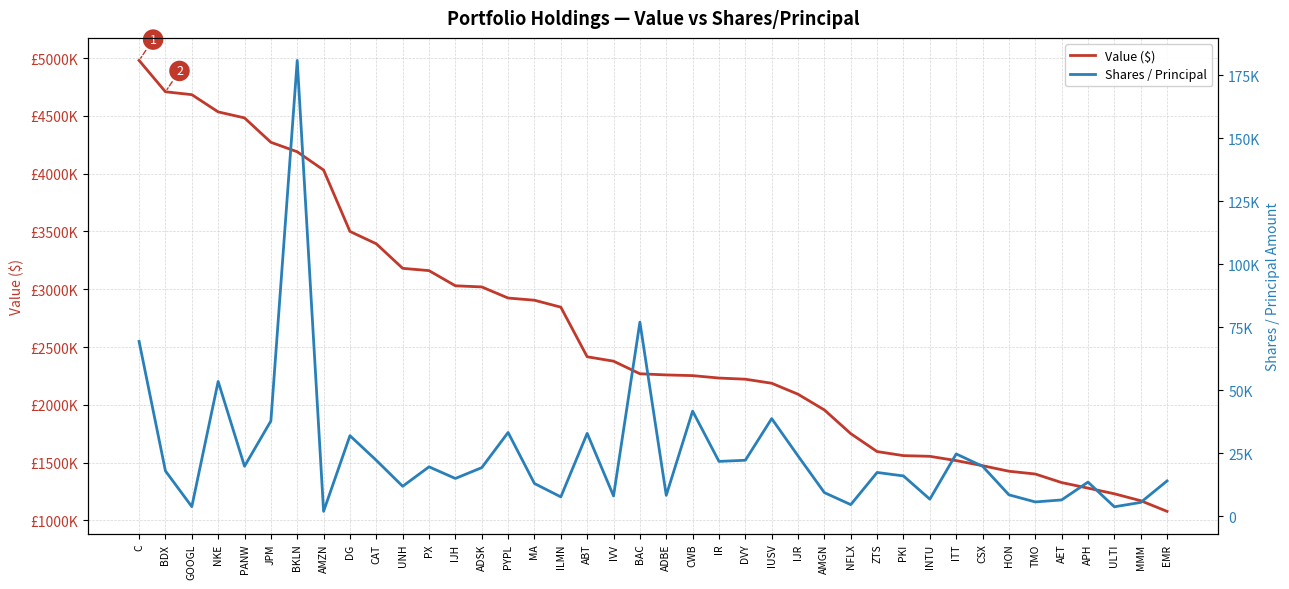

What is the difference between the highest and lowest values at EMR?

1064915